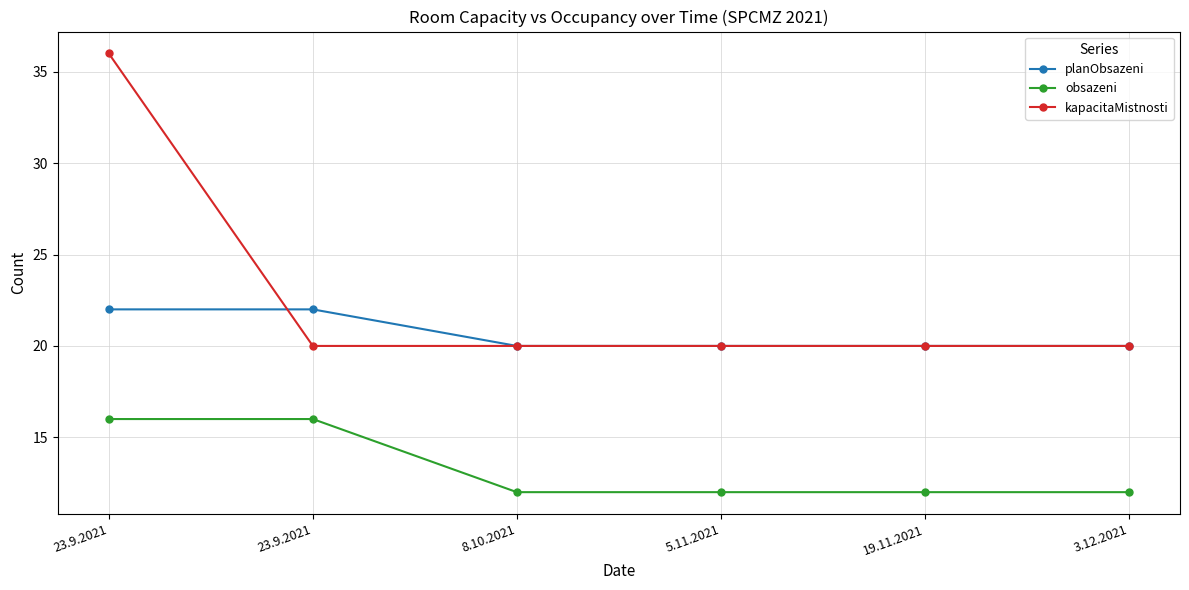

True or false: obsazeni and kapacitaMistnosti intersect in this chart.

False